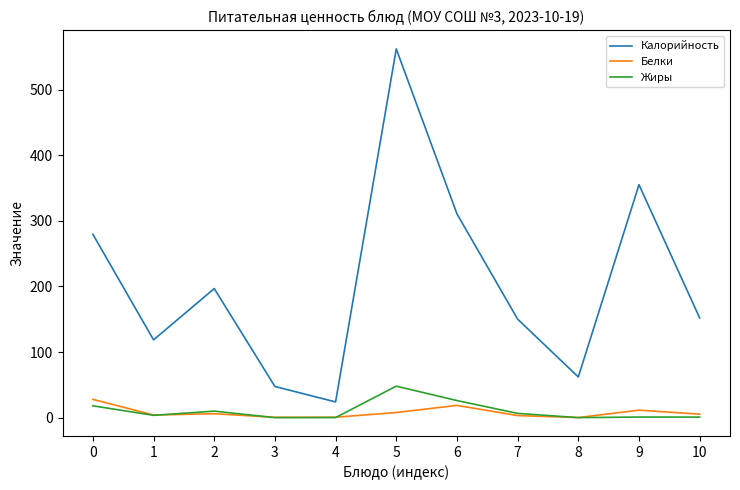

What is the spread (max minus min) of values at 6?

292.1